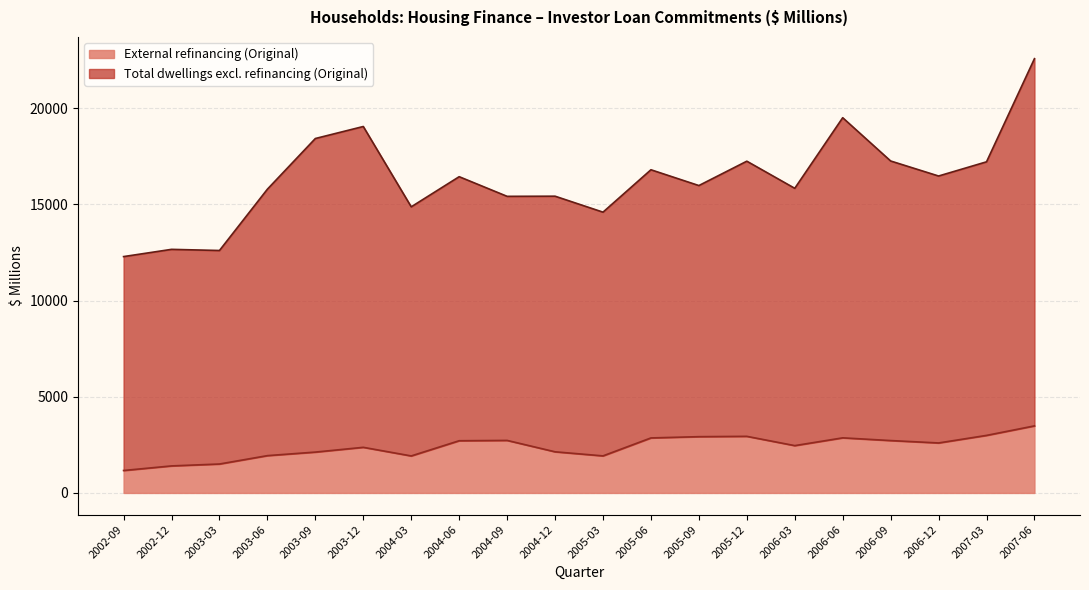

True or false: External refinancing (Original) and Total dwellings excl. refinancing (Original) cross at least once.

False